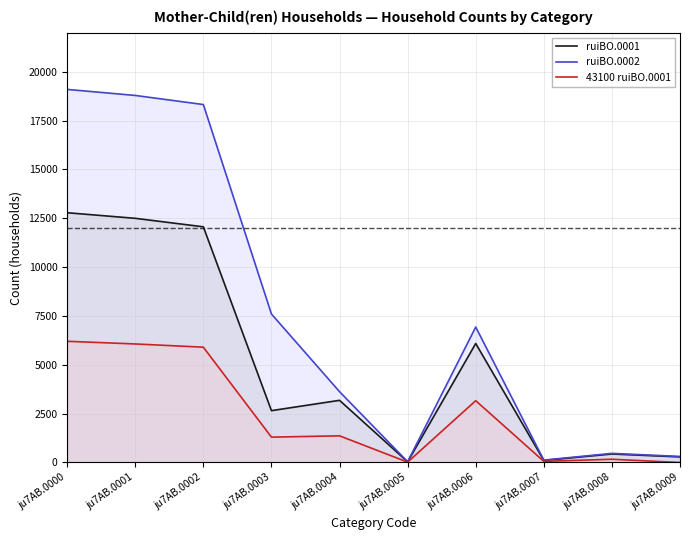

Where is ruiBO.0001 nearest to the value 6409?

ju7AB.0006